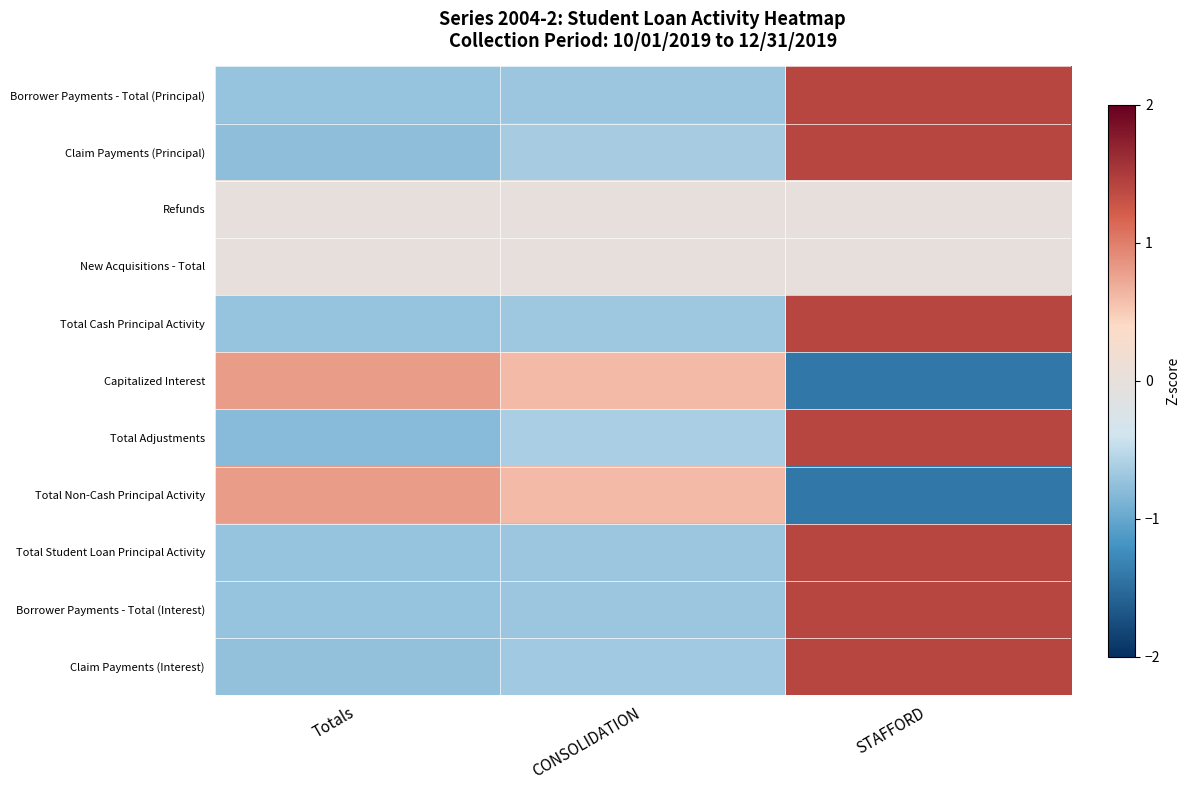

How many distinct data groups are displayed?

11